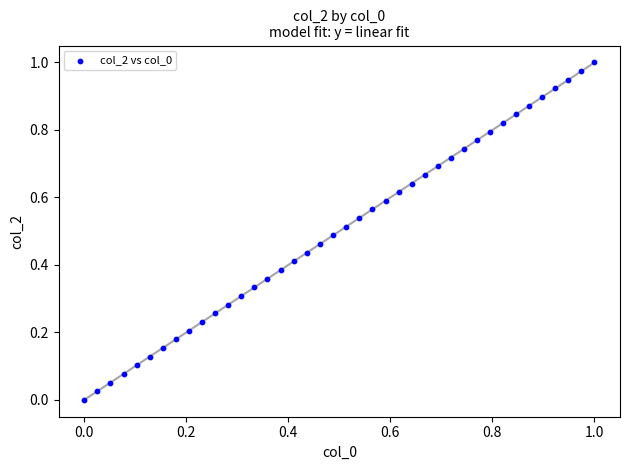

Count the number of points in this scatter plot.

40